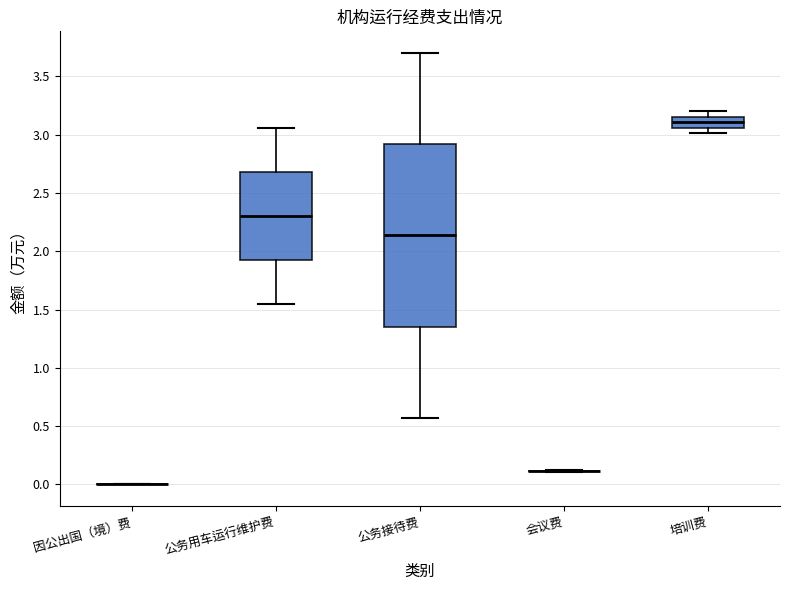

Reading left to right, transcribe this box plot: for each box, give where its median line is, the range the box spans, and where its two whiskers end, as read against the y-axis. The values are not printed on the chart, so give them approximately, as read against the axis.

因公出国（境）费: box collapsed to a line at 0.00, whiskers 0.00 to 0.00
公务用车运行维护费: median 2.30, box 1.95 to 2.70, whiskers 1.55 to 3.05
公务接待费: median 2.15, box 1.35 to 2.90, whiskers 0.55 to 3.70
会议费: box collapsed to a line at 0.10, whiskers 0.10 to 0.10
培训费: median 3.10, box 3.05 to 3.15, whiskers 3.00 to 3.20